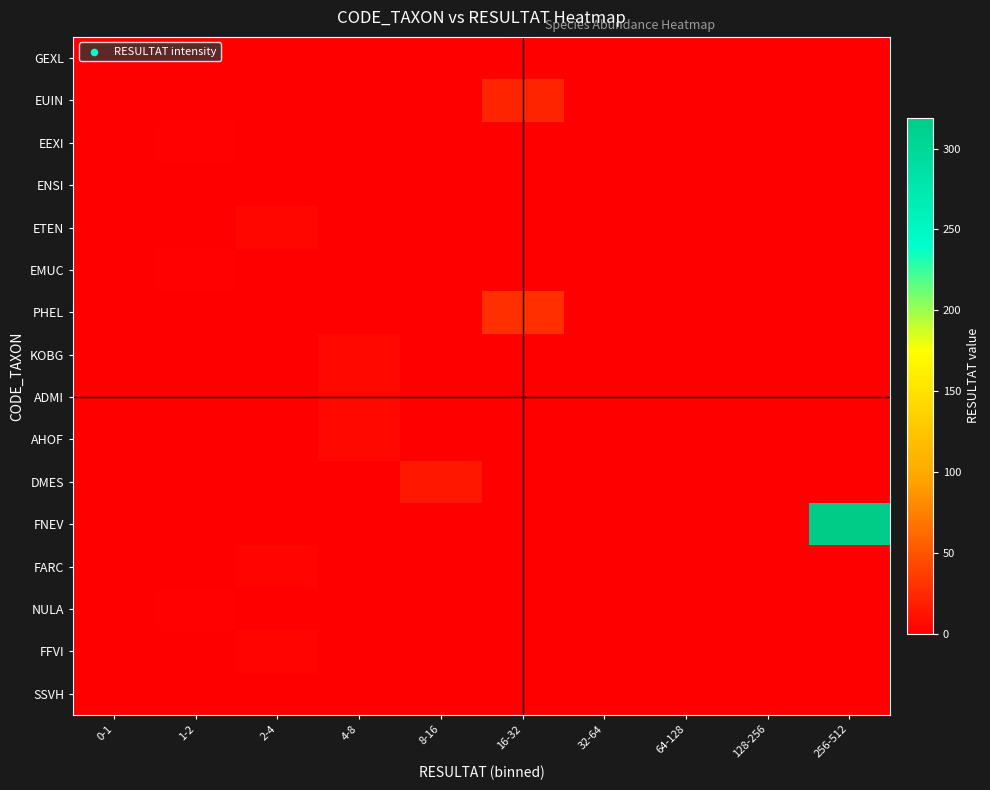

Which series changed the most between 2-4 and 16-32?

PHEL